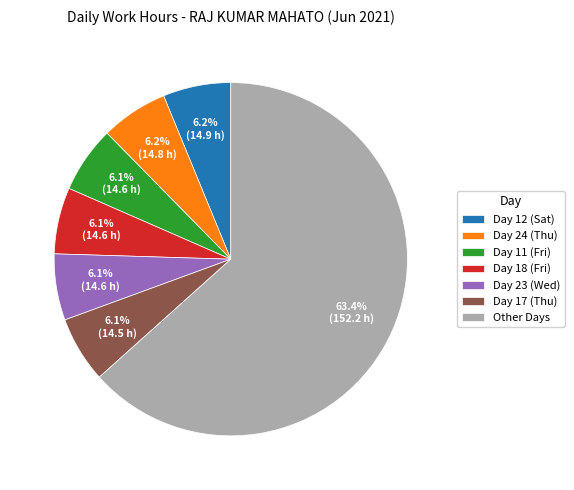

Which category accounts for the majority?

Other Days